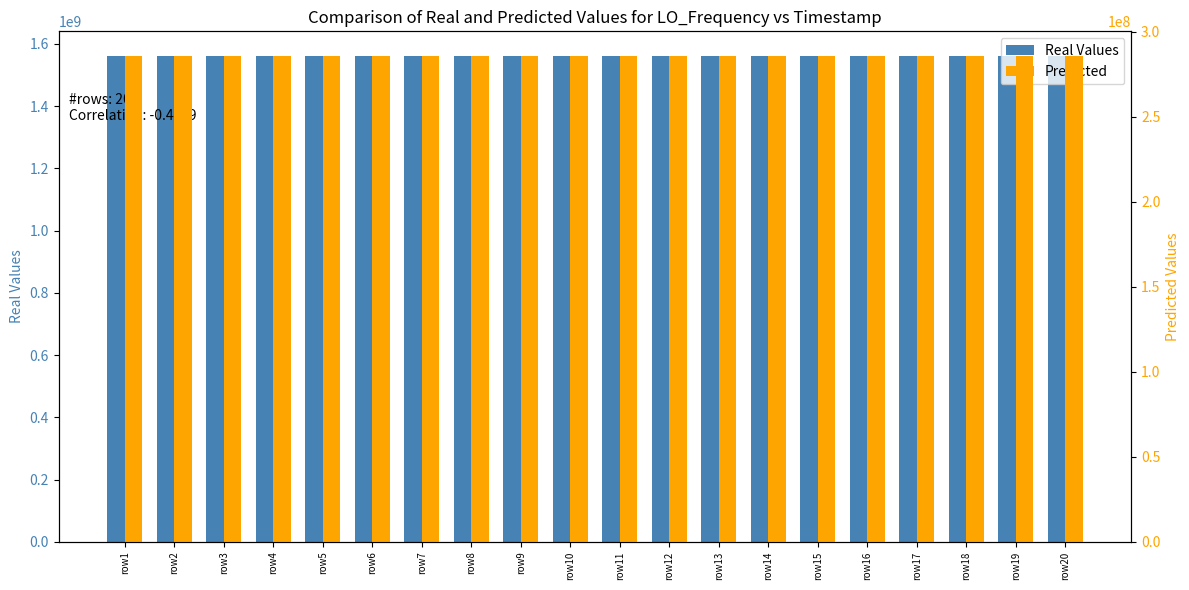

What is the value of the Predicted bar at the 14th from the left?

286046997.9